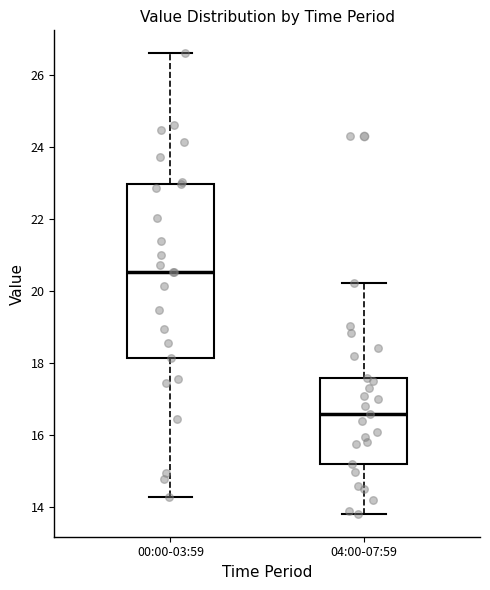

Which box's median line is the lowest?

04:00-07:59